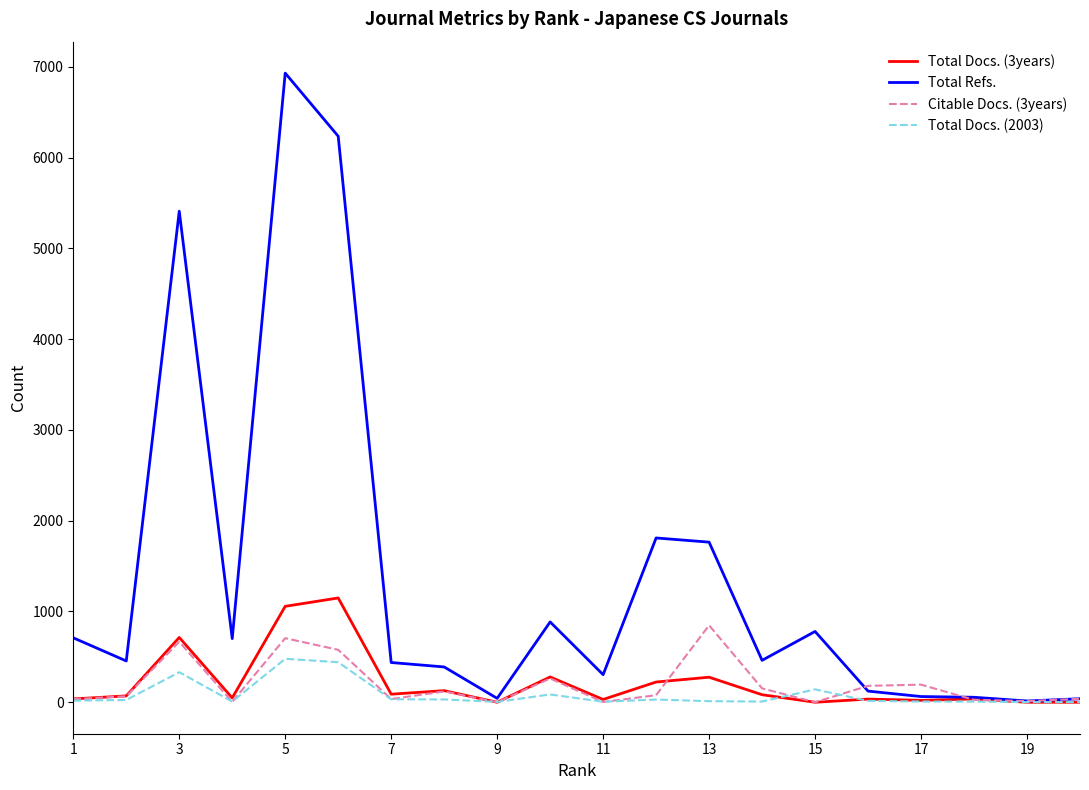

What is the highest value of the Total Refs. series?

6931